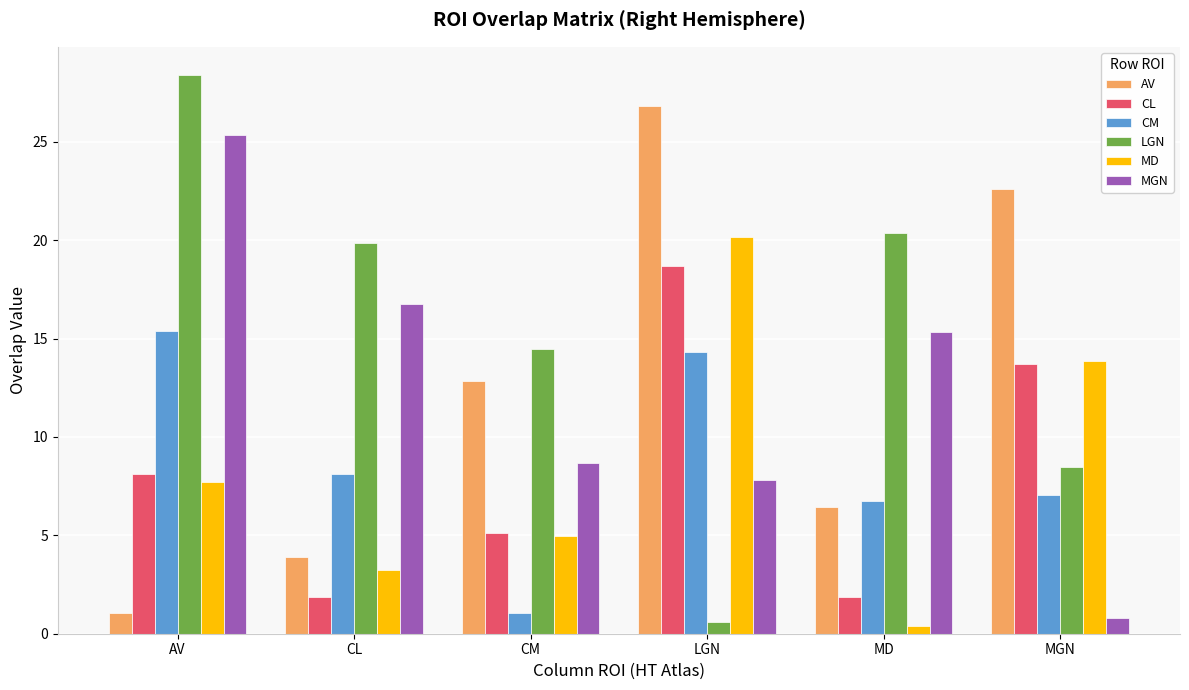

Is the value of CL at MGN greater than the value of LGN at LGN?

Yes